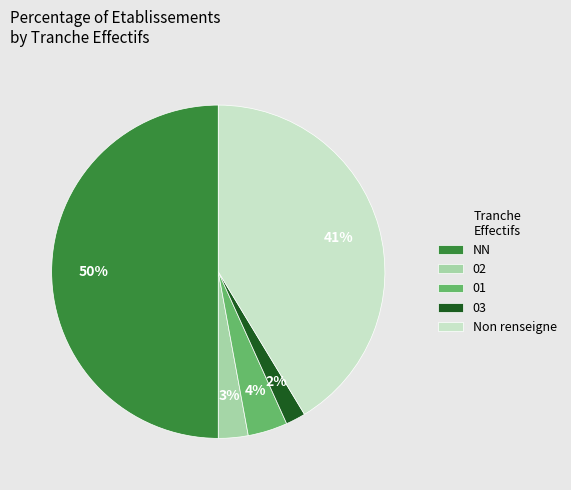

Do NN and 03 together represent more than half of the pie?

Yes